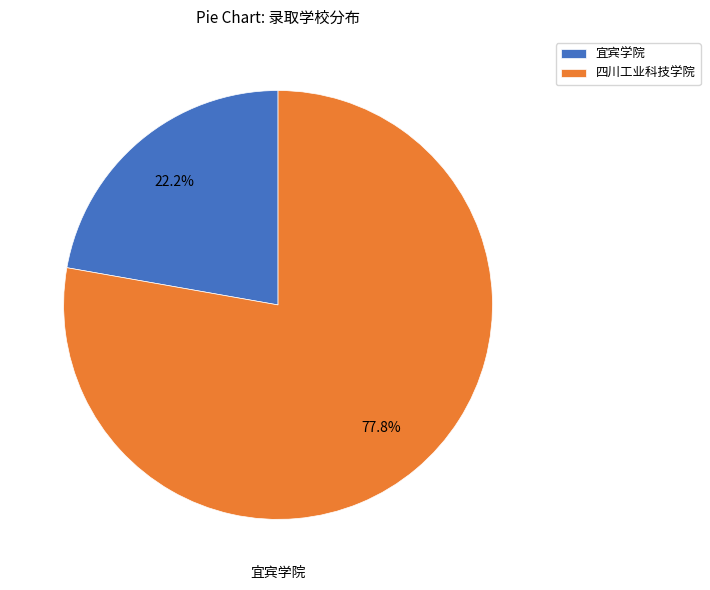

To the nearest percent, what is the combined percentage of 宜宾学院 and 四川工业科技学院?

100%